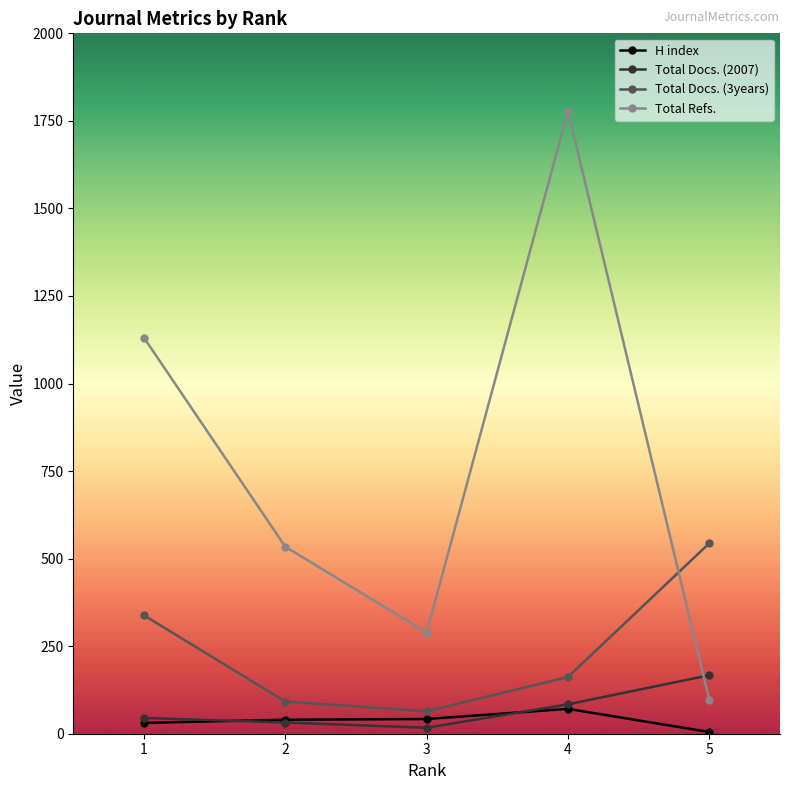

True or false: Total Docs. (3years) and Total Docs. (2007) intersect in this chart.

False